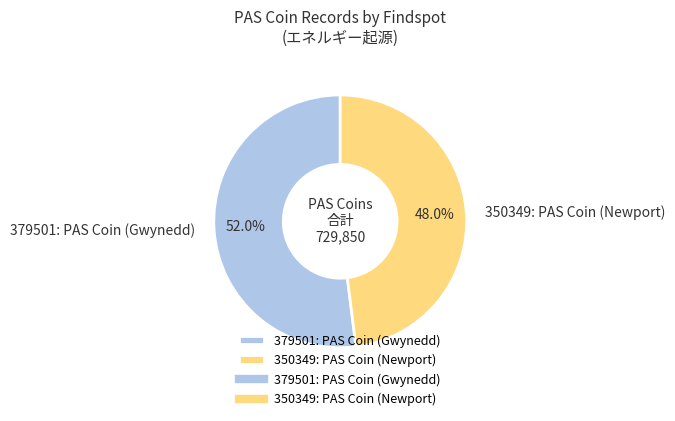

How many segments does this pie chart have?

2